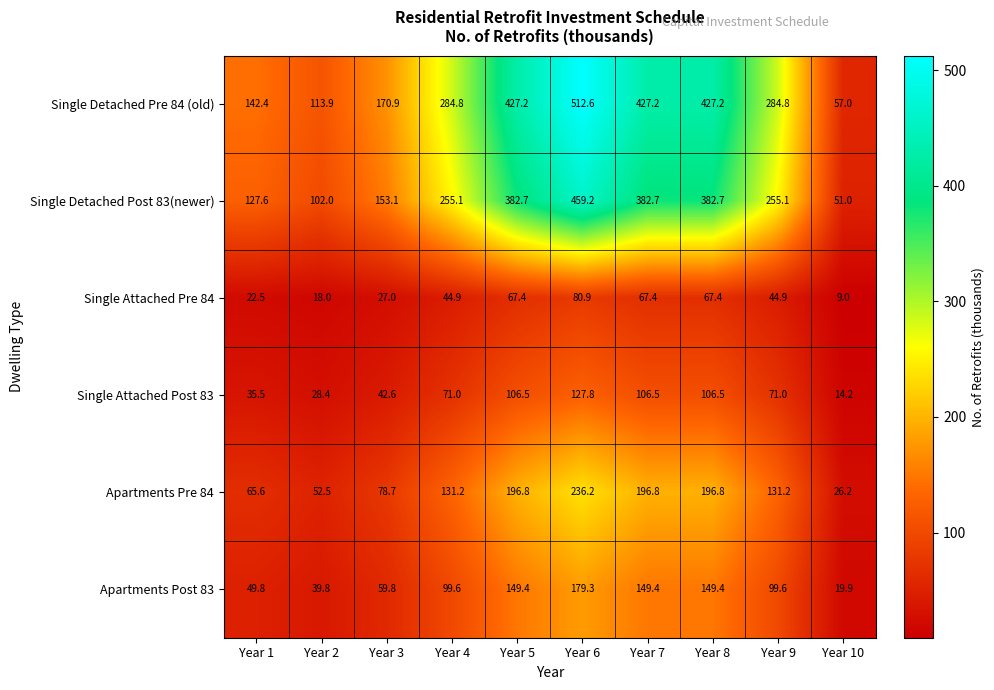

What is the total value across all series at Year 7?

1330.0